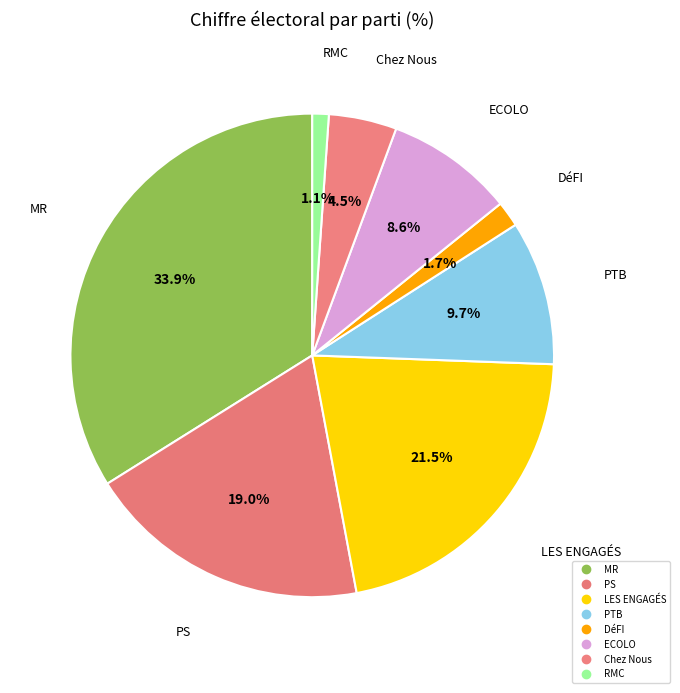

How many segments does this pie chart have?

8